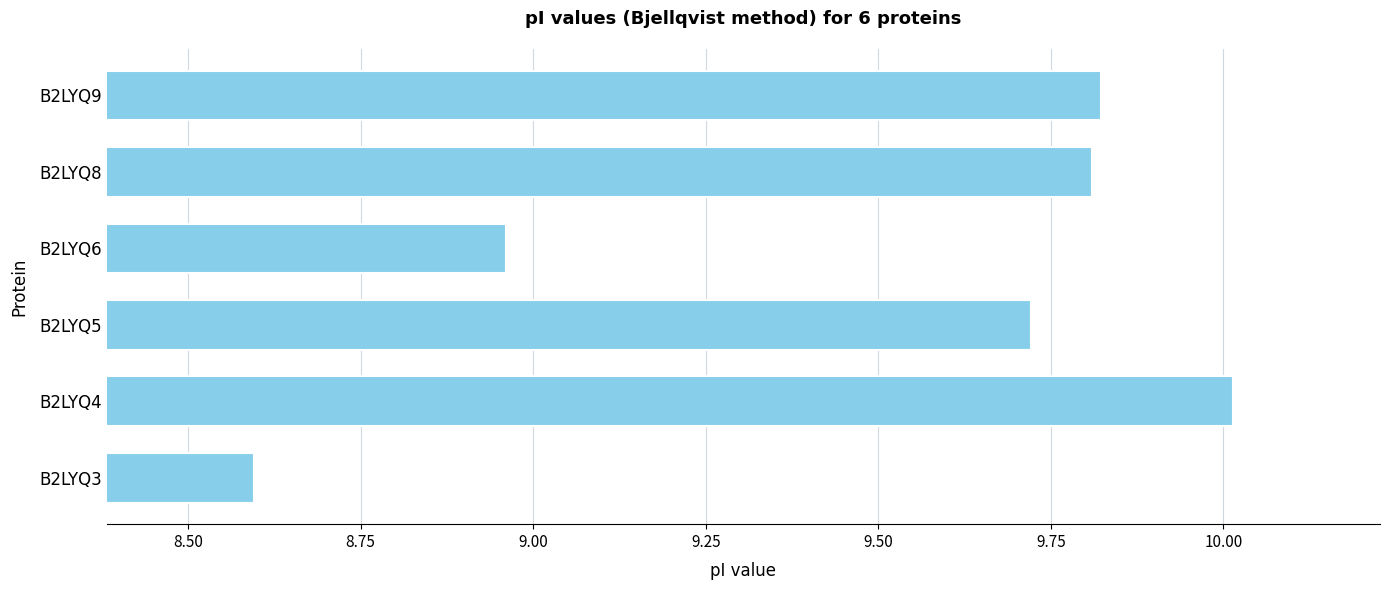

What is the change in value from B2LYQ3 to B2LYQ8?

+1.2